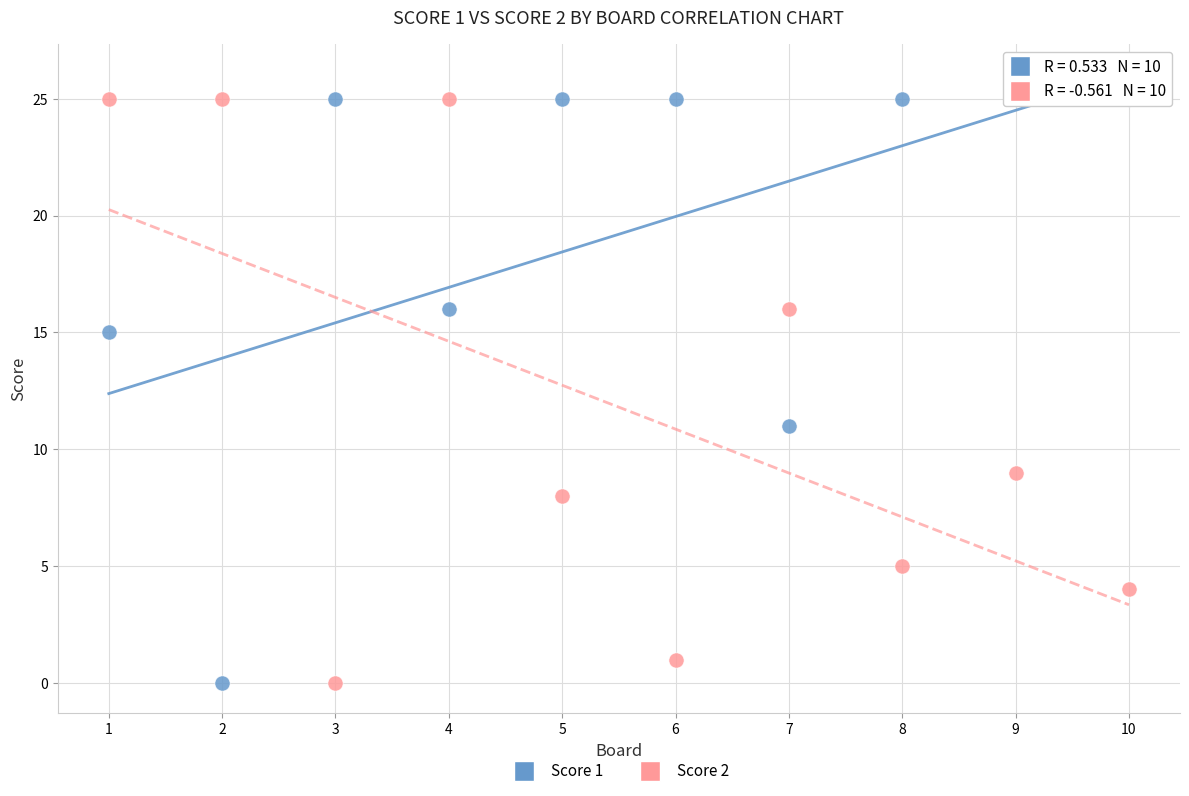

Across all data points, what is the range of X values (max minus min)?

9